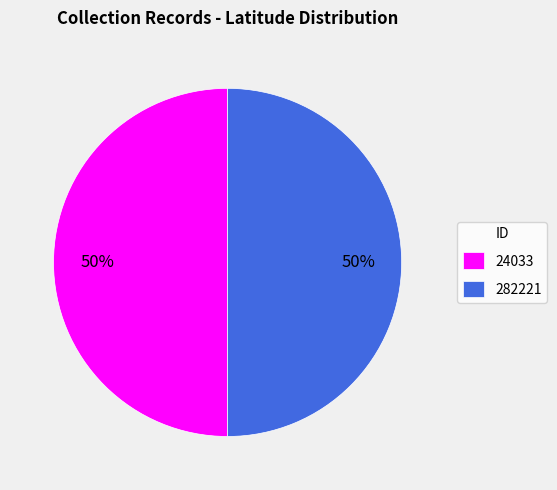

To the nearest percent, what portion does 282221 represent?

50%